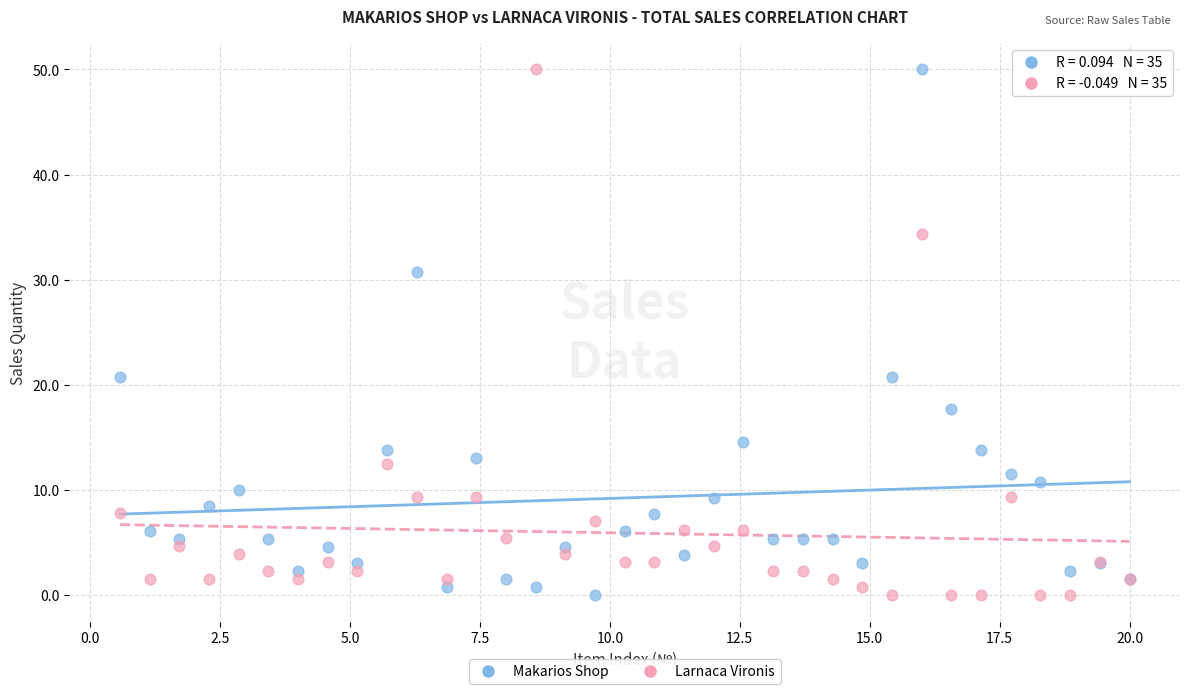

What are all the series names shown in the legend?

Makarios Shop, Larnaca Vironis